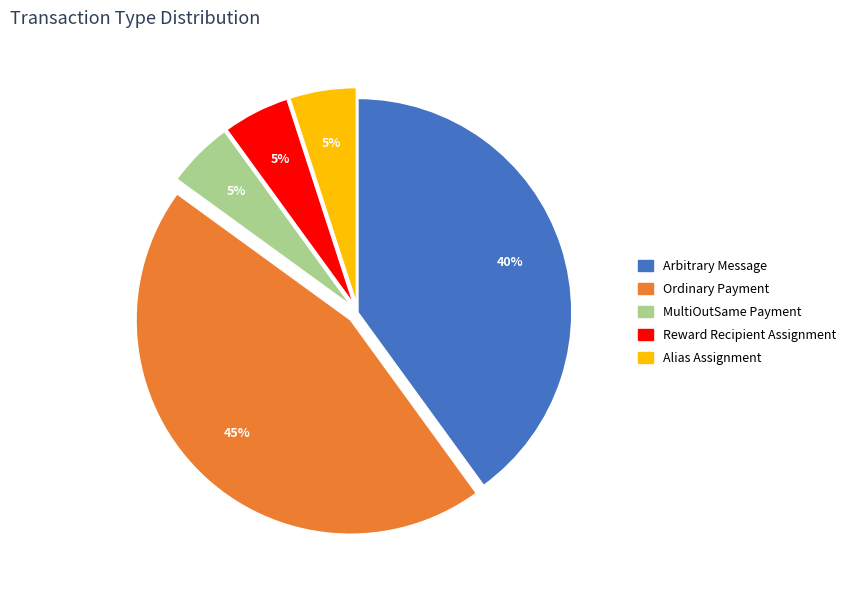

To the nearest percent, what is the average slice percentage?

20%